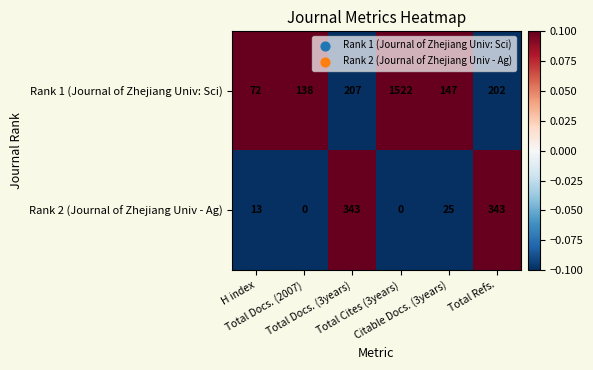

Rank the series by their average value, from lowest to highest.

Rank 2 (Journal of Zhejiang Univ - Ag), Rank 1 (Journal of Zhejiang Univ: Sci)